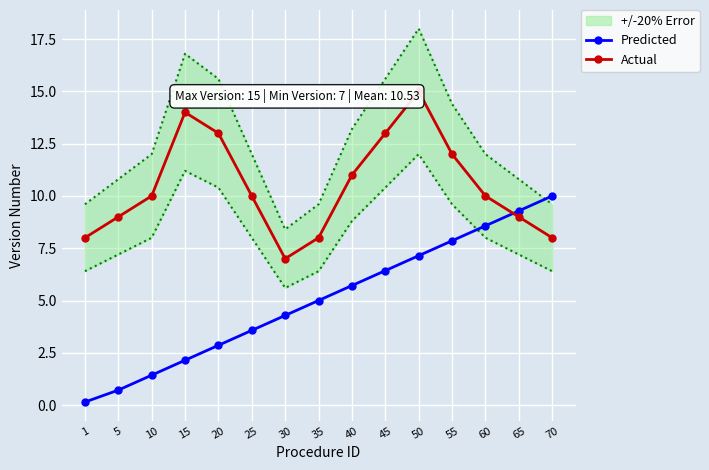

What is the lowest value of the Predicted series?

0.1